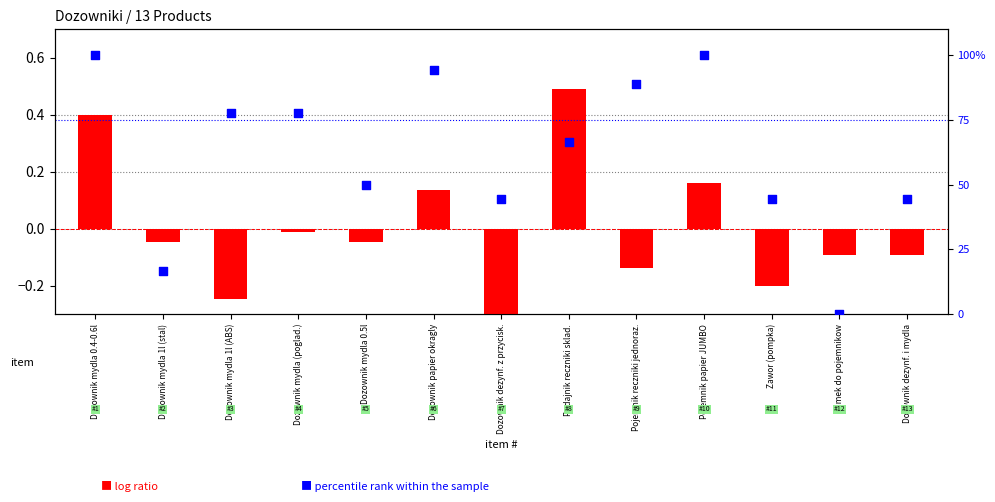

What are all the series names shown in the legend?

log ratio, percentile rank within the sample